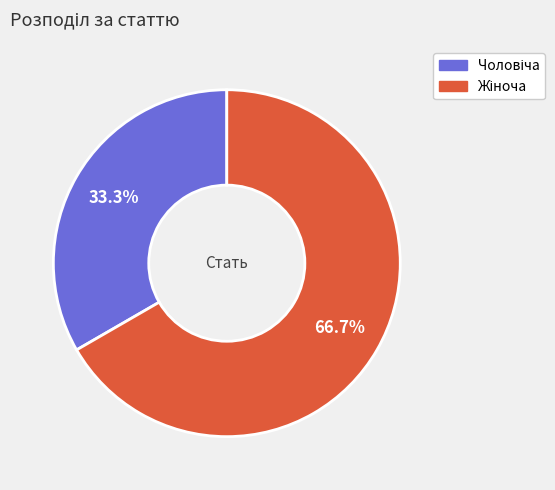

Does any single category account for the majority?

Yes